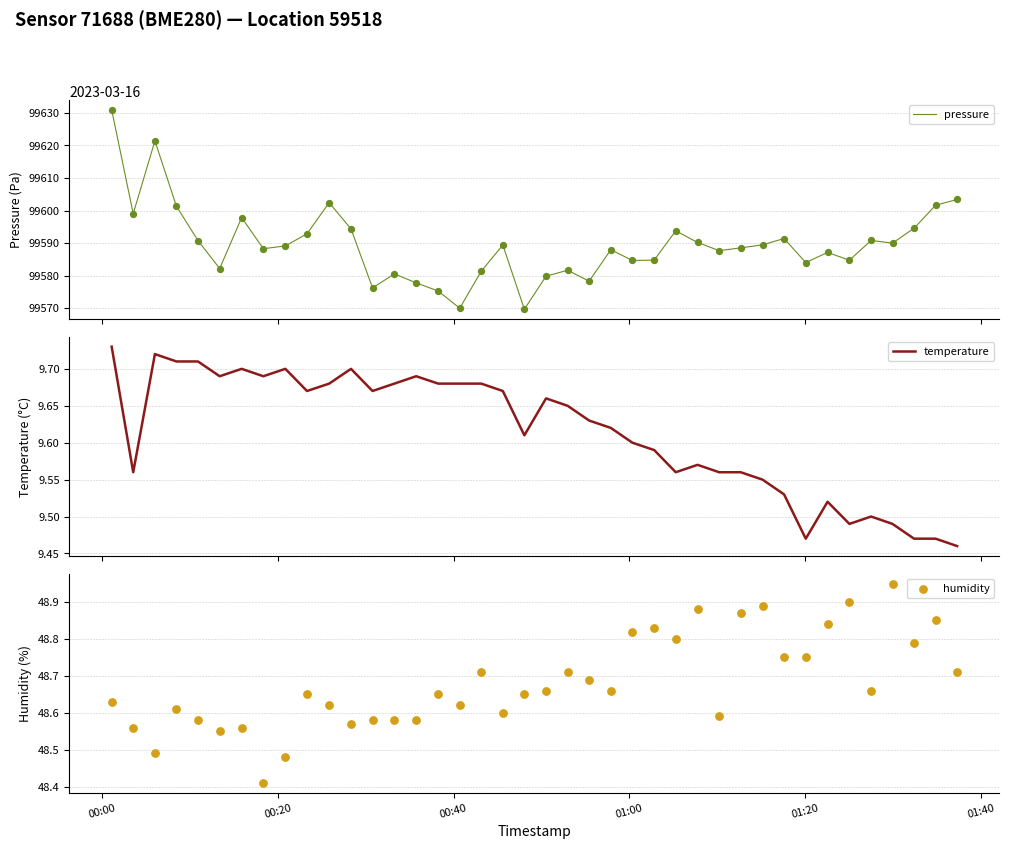

What are all the series names shown in the legend?

pressure, temperature, humidity